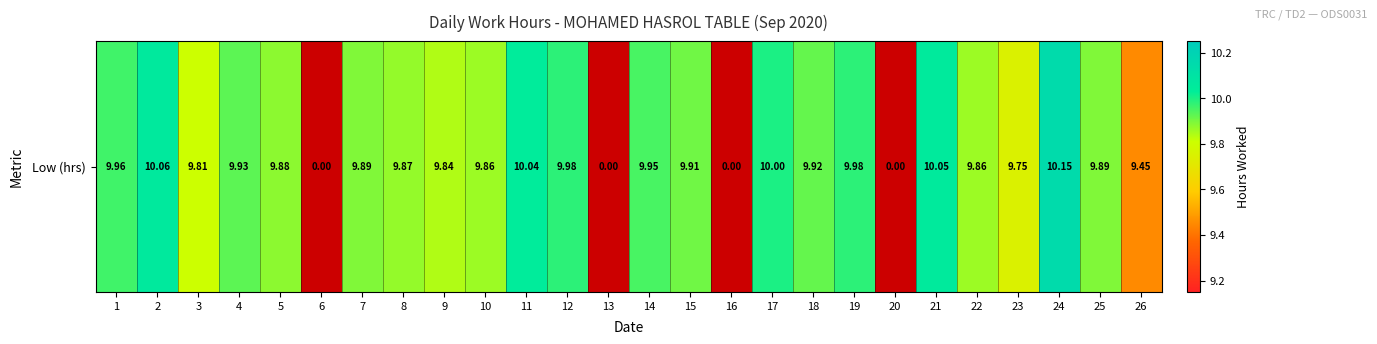

Approximately how many times larger is the value at 14 compared to 7?

1.0